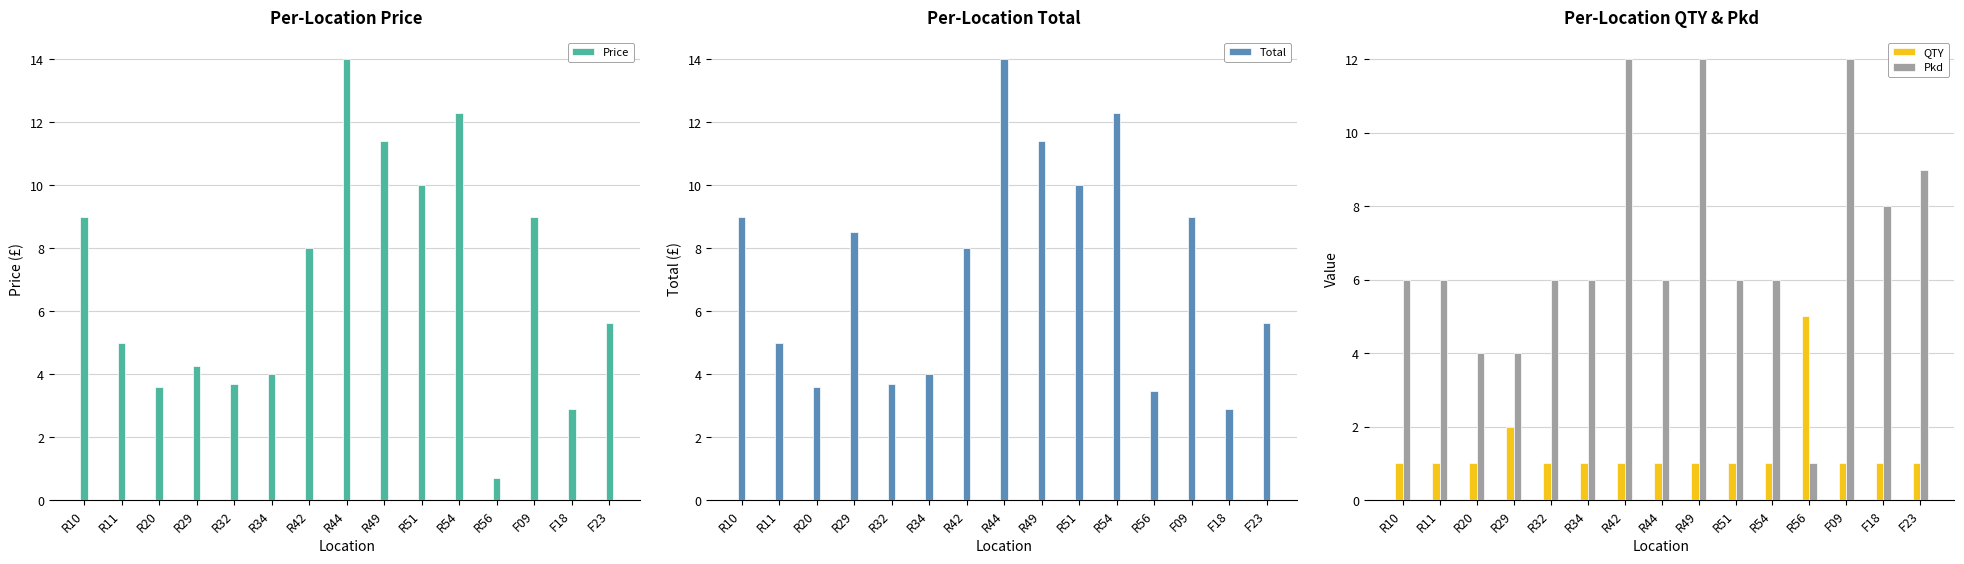

What is the maximum value shown in the chart?

14.0